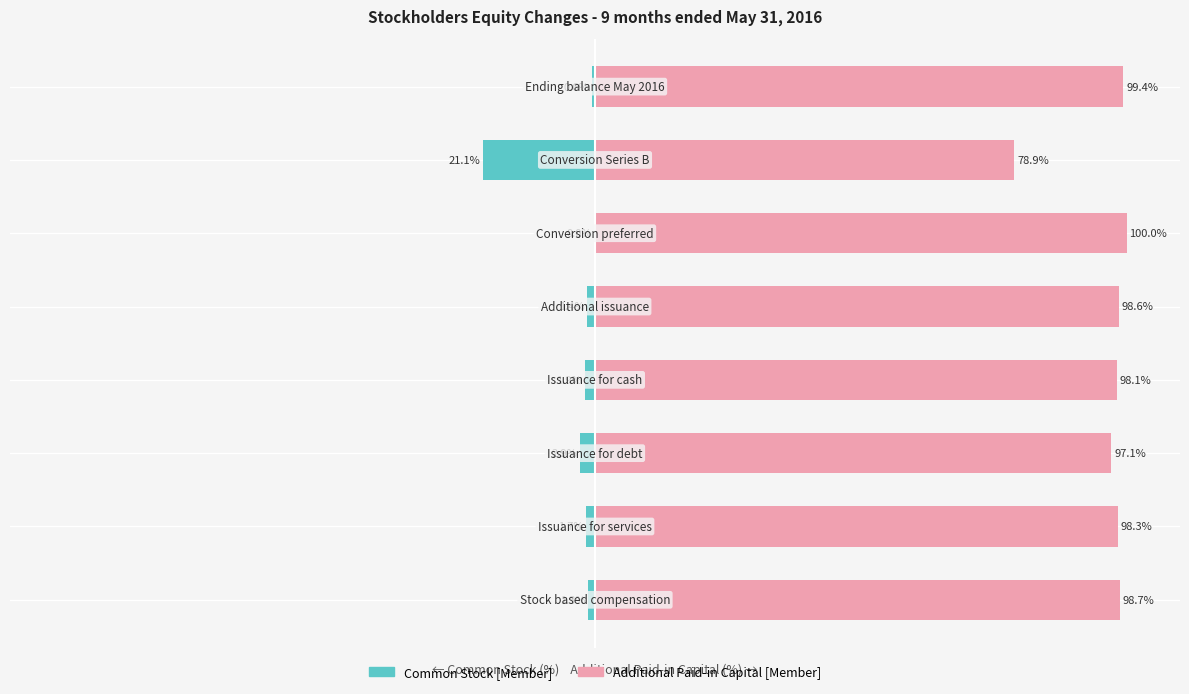

List the series in order of their overall mean, highest first.

Additional Paid-in Capital [Member], Common Stock [Member]